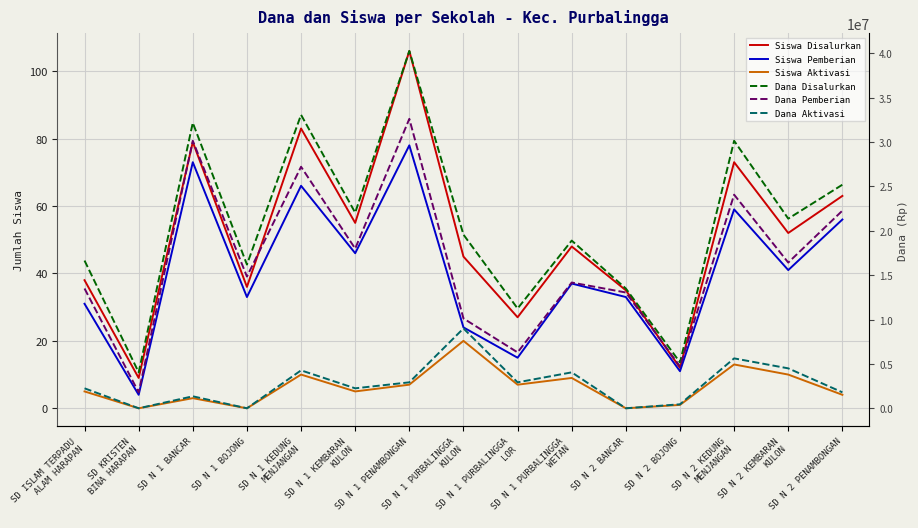

What position from the right is SD N 1 PURBALINGGA
KULON?

8